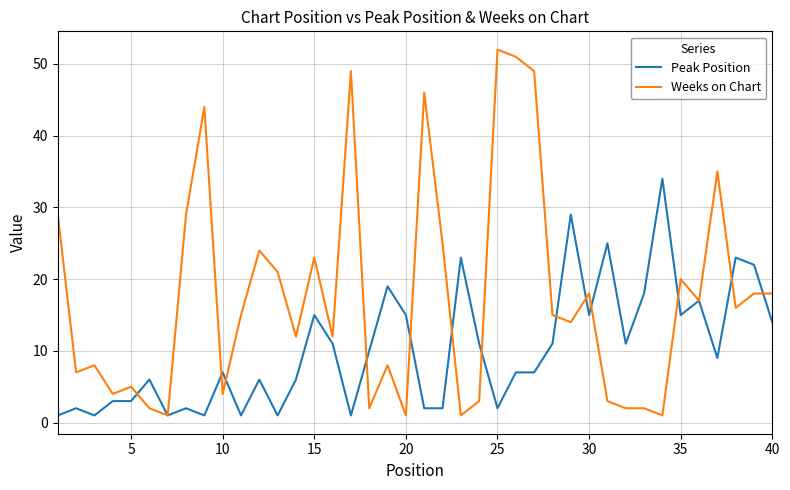

What is the highest value of the Weeks on Chart series?

52